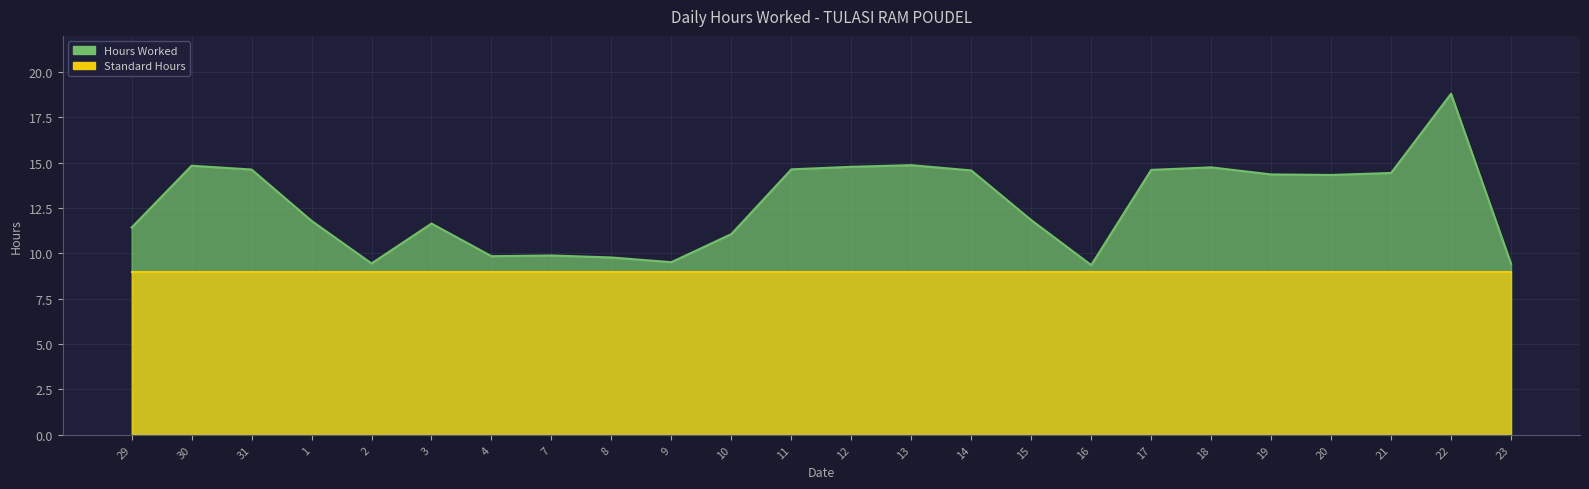

Reading left to right, extract all data points from this chart.

29=11.4	30=14.8	31=14.6	1=11.8	2=9.4	3=11.7	4=9.8	7=9.9	8=9.8	9=9.5	10=11.1	11=14.6	12=14.8	13=14.9	14=14.6	15=11.8	16=9.4	17=14.6	18=14.8	19=14.4	20=14.3	21=14.4	22=18.8	23=9.4